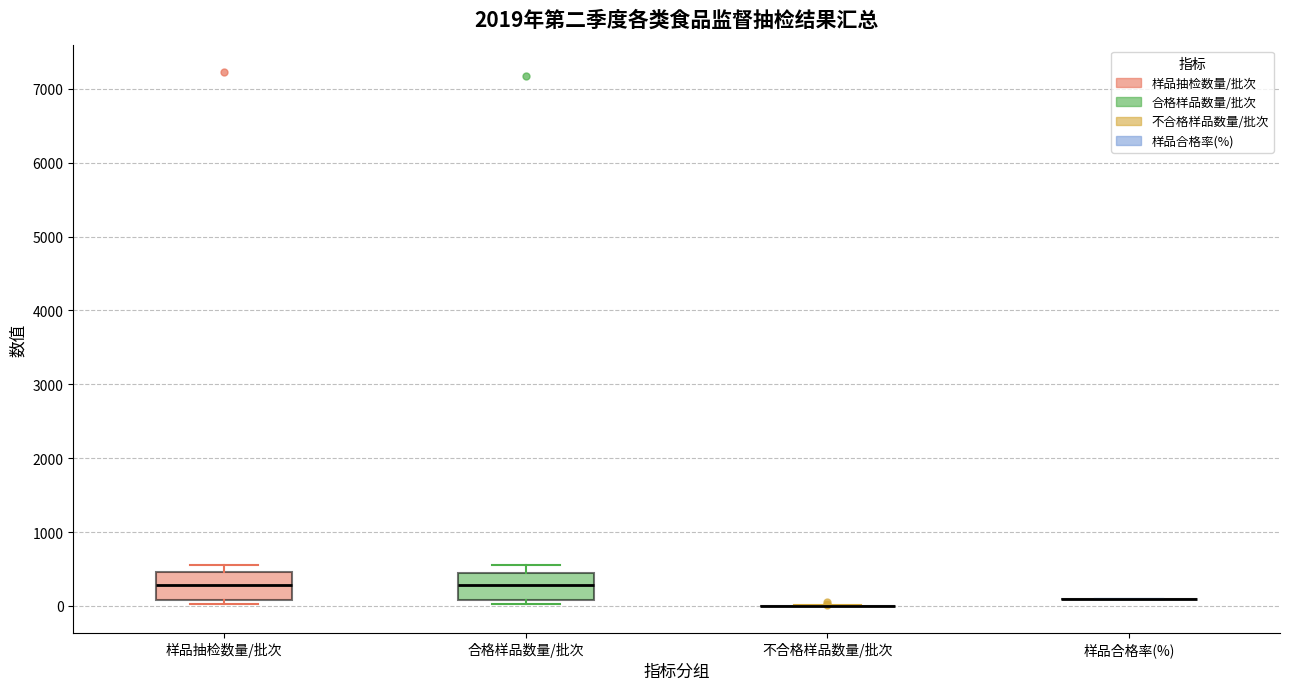

Reading left to right, read every box against the y-axis: the position of its median line, the range the box covers, and the ends of its whiskers. The values are not printed on the chart, so give them approximately, as read against the axis.

样品抽检数量/批次: median 300, box 100 to 500, whiskers 0 to 600
合格样品数量/批次: median 300, box 100 to 500, whiskers 0 to 500 (just above the box's upper edge)
不合格样品数量/批次: box collapsed to a line at 0, whiskers 0 to 0
样品合格率(%): box collapsed to a line at 100, whiskers 100 to 100